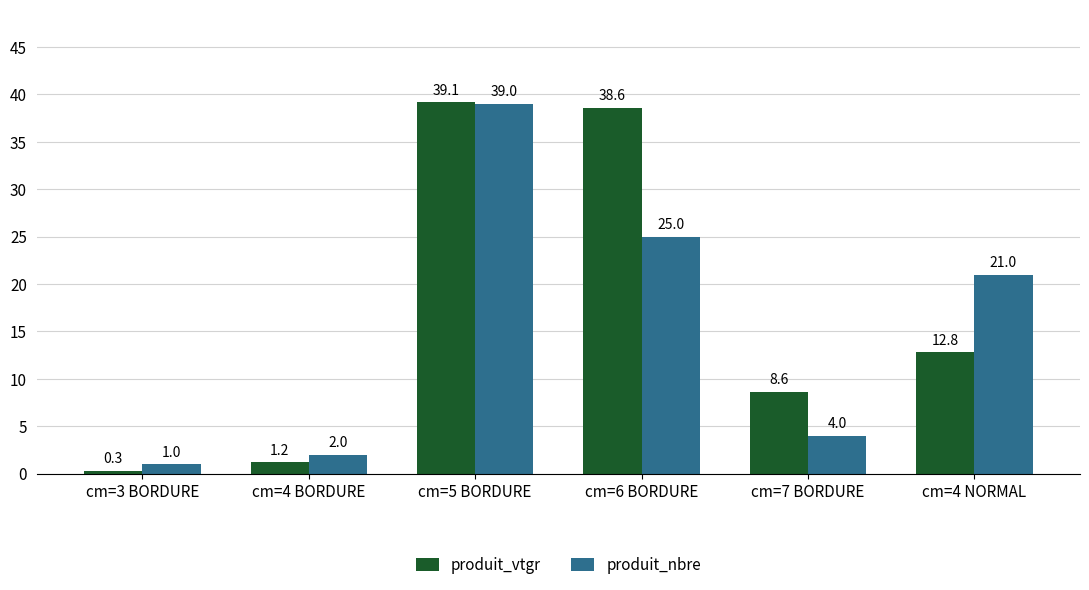

Is it true that produit_nbre equals 3.6 at cm=4 BORDURE?

False